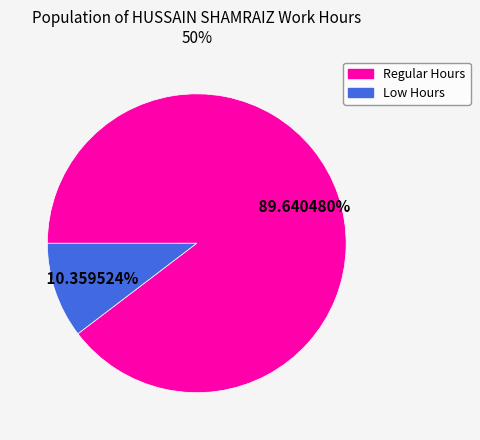

Rank the categories by value from lowest to highest.

Low Hours, Regular Hours